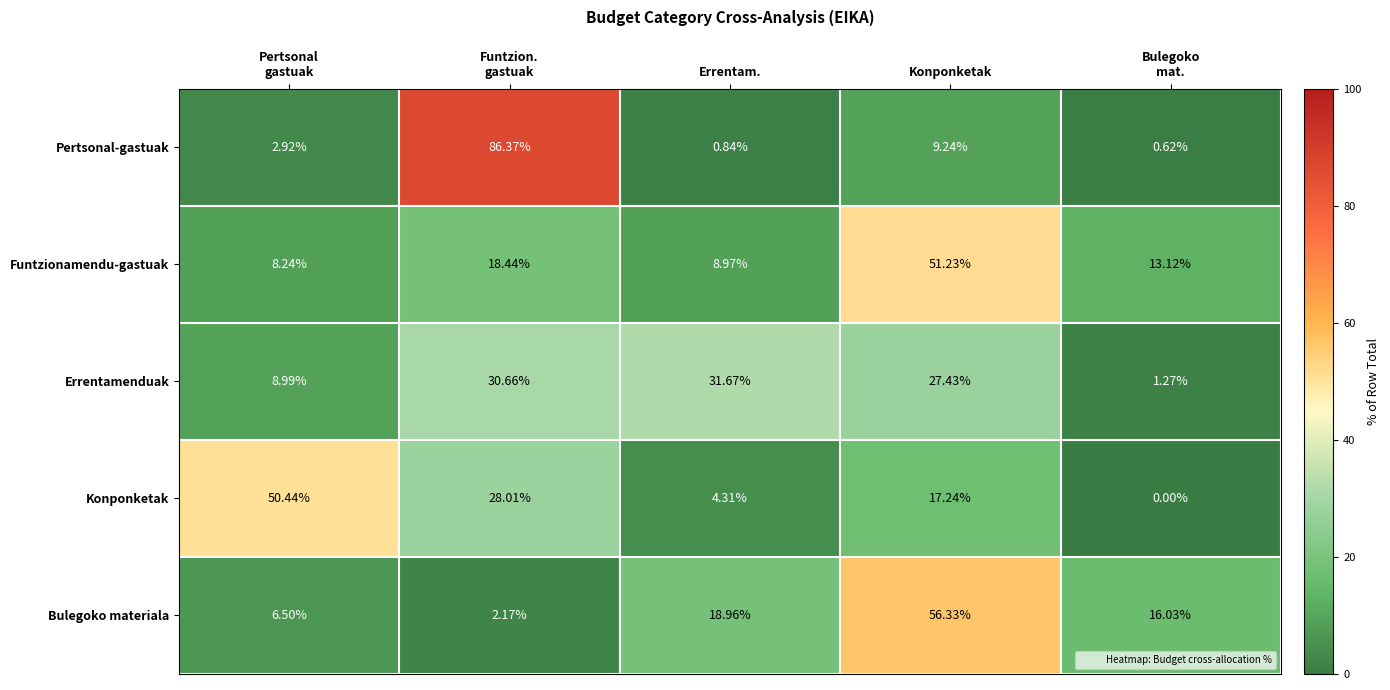

Rank the series by their maximum value, from highest to lowest.

Pertsonal-gastuak, Bulegoko materiala, Funtzionamendu-gastuak, Konponketak, Errentamenduak